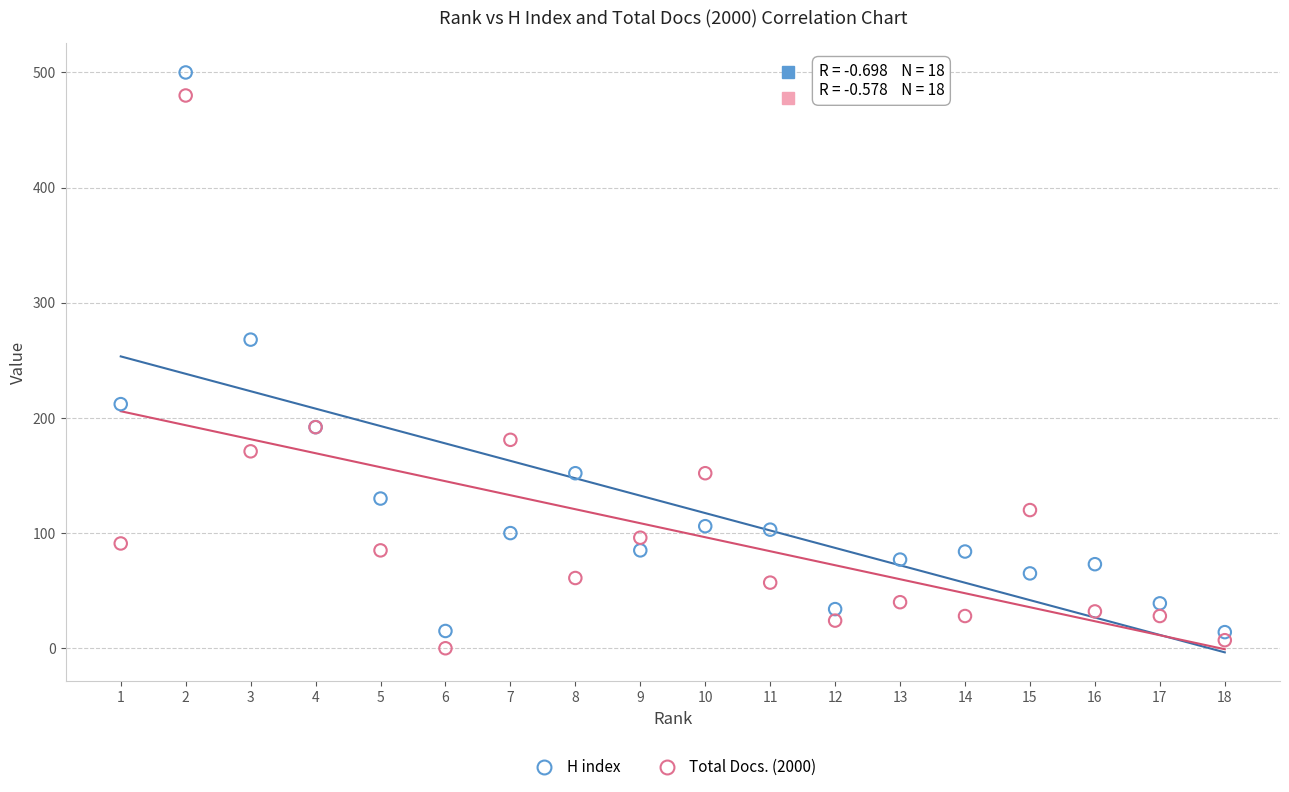

In the H index series, what Y value is closest to 257?

268